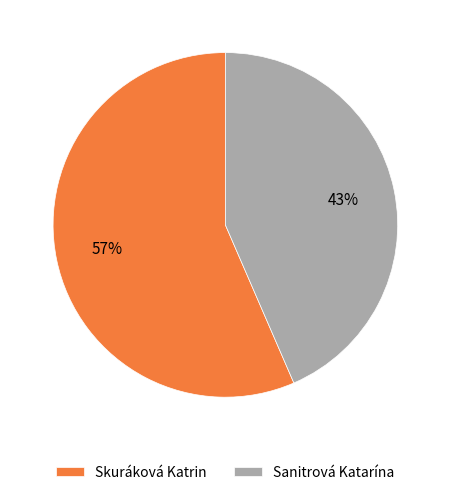

Which category has the biggest portion of the pie?

Skuráková Katrin